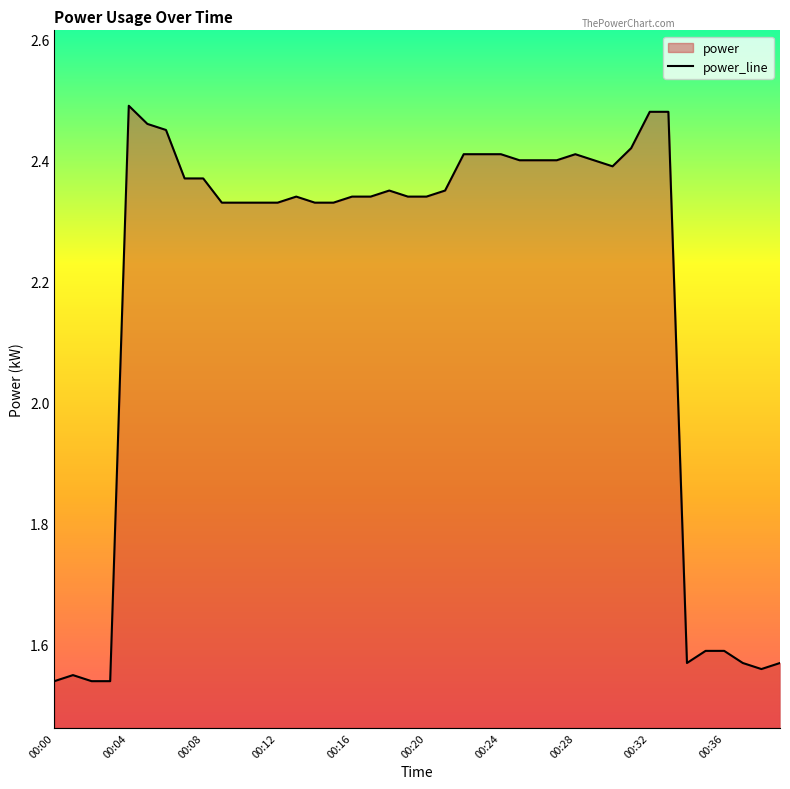

What is the difference between the second highest and second lowest values?

0.9